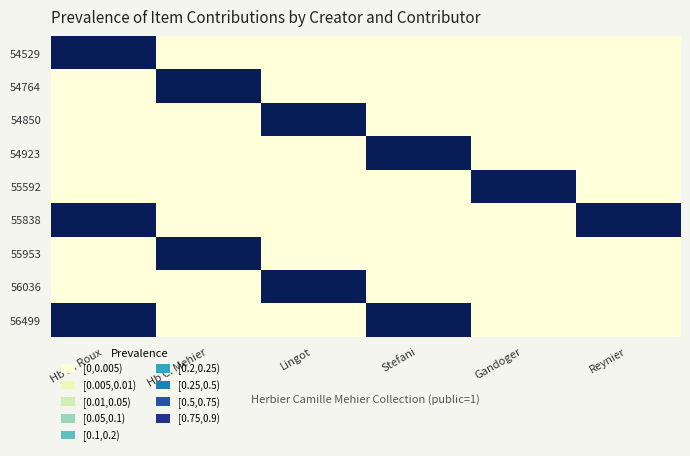

Reading right to left, list all the values displayed in this chart.

54529: Reynier=0	Gandoger=0	Stefani=0	Lingot=0	Hb C. Mehier=0	Hb N. Roux=1
54764: Reynier=0	Gandoger=0	Stefani=0	Lingot=0	Hb C. Mehier=1	Hb N. Roux=0
54850: Reynier=0	Gandoger=0	Stefani=0	Lingot=1	Hb C. Mehier=0	Hb N. Roux=0
54923: Reynier=0	Gandoger=0	Stefani=1	Lingot=0	Hb C. Mehier=0	Hb N. Roux=0
55592: Reynier=0	Gandoger=1	Stefani=0	Lingot=0	Hb C. Mehier=0	Hb N. Roux=0
55838: Reynier=1	Gandoger=0	Stefani=0	Lingot=0	Hb C. Mehier=0	Hb N. Roux=1
55953: Reynier=0	Gandoger=0	Stefani=0	Lingot=0	Hb C. Mehier=1	Hb N. Roux=0
56036: Reynier=0	Gandoger=0	Stefani=0	Lingot=1	Hb C. Mehier=0	Hb N. Roux=0
56499: Reynier=0	Gandoger=0	Stefani=1	Lingot=0	Hb C. Mehier=0	Hb N. Roux=1